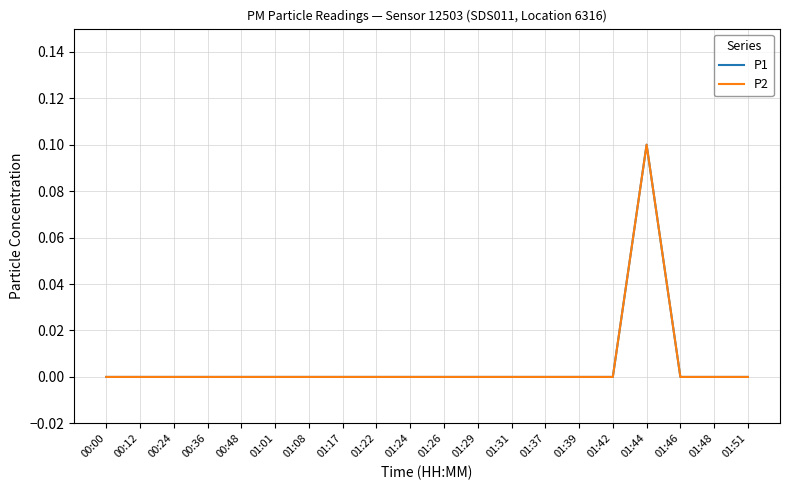

Reading left to right, list all the values displayed in this chart.

P1: 0.0	0.0	0.0	0.0	0.0	0.0	0.0	0.0	0.0	0.0	0.0	0.0	0.0	0.0	0.0	0.0	0.1	0.0	0.0	0.0
P2: 0.0	0.0	0.0	0.0	0.0	0.0	0.0	0.0	0.0	0.0	0.0	0.0	0.0	0.0	0.0	0.0	0.1	0.0	0.0	0.0